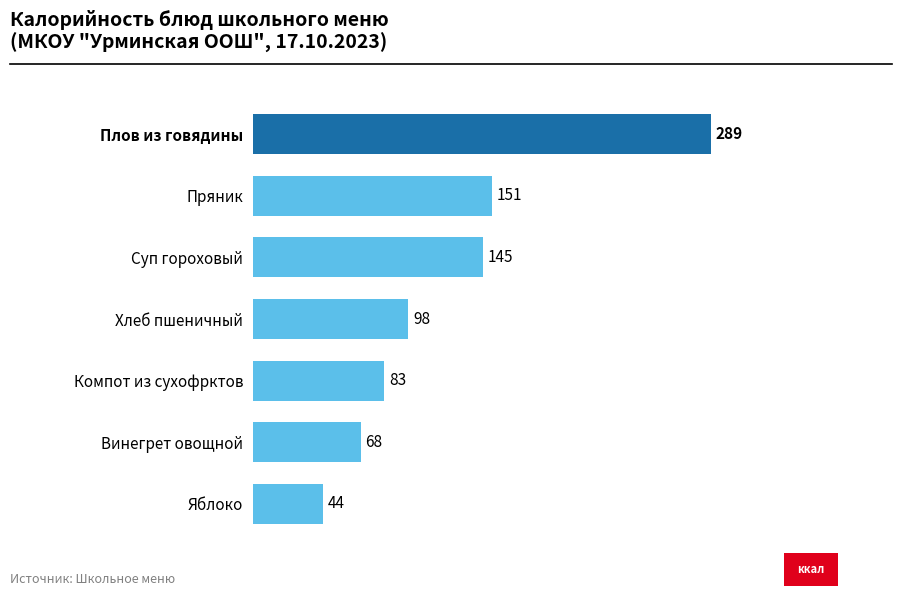

Reading bottom to top, list all the values displayed in this chart.

44	68	83	98	145	151	289